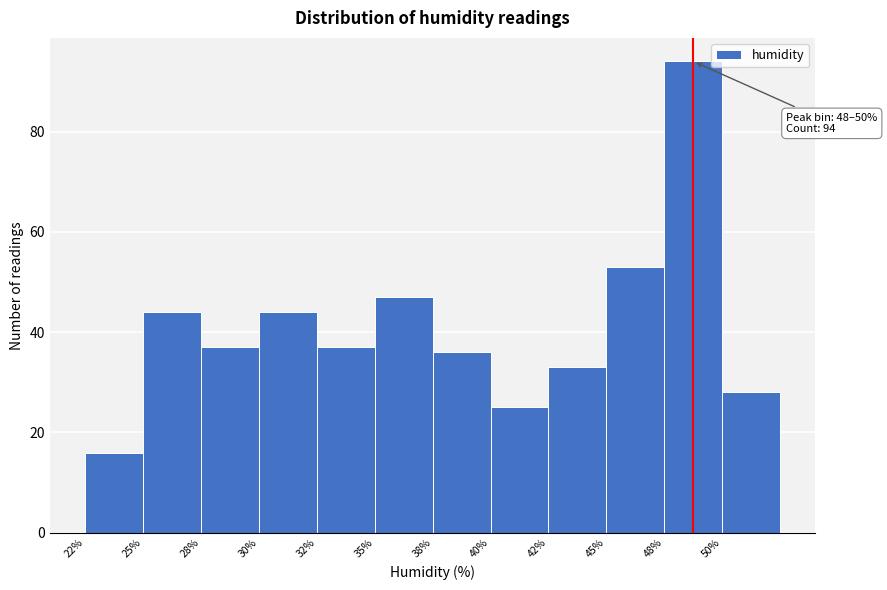

Reading right to left, transcribe all the data shown in this chart.

28	94	53	33	25	36	47	37	44	37	44	16